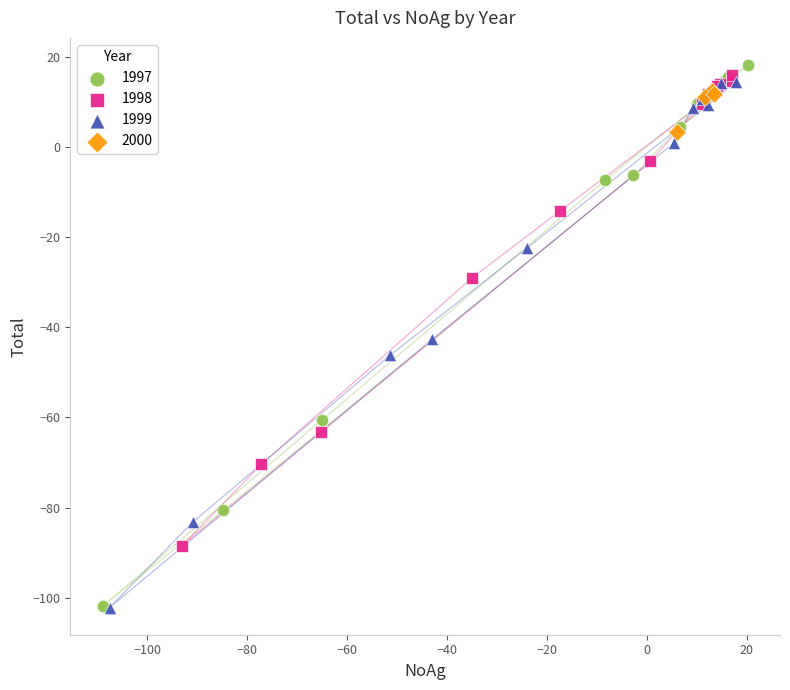

What are all the series names shown in the legend?

1997, 1998, 1999, 2000